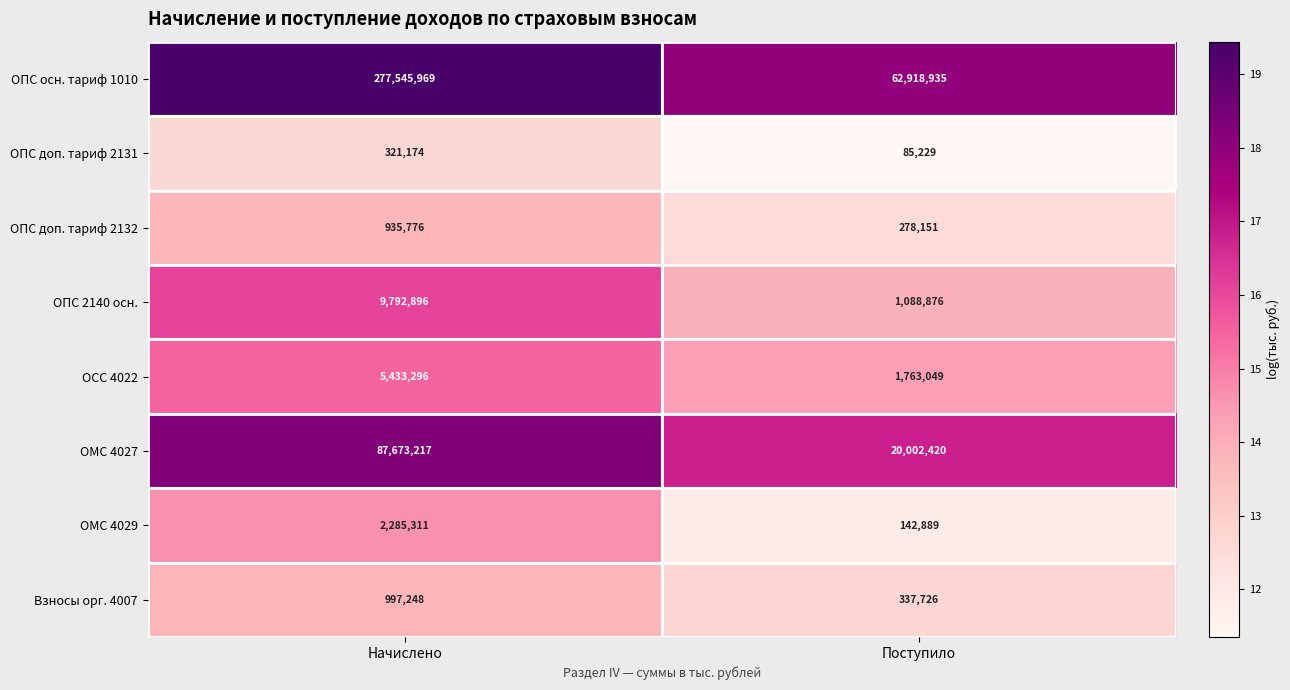

What is the sum of the ОПС 2140 осн. values at Поступило and Начислено?

10881772